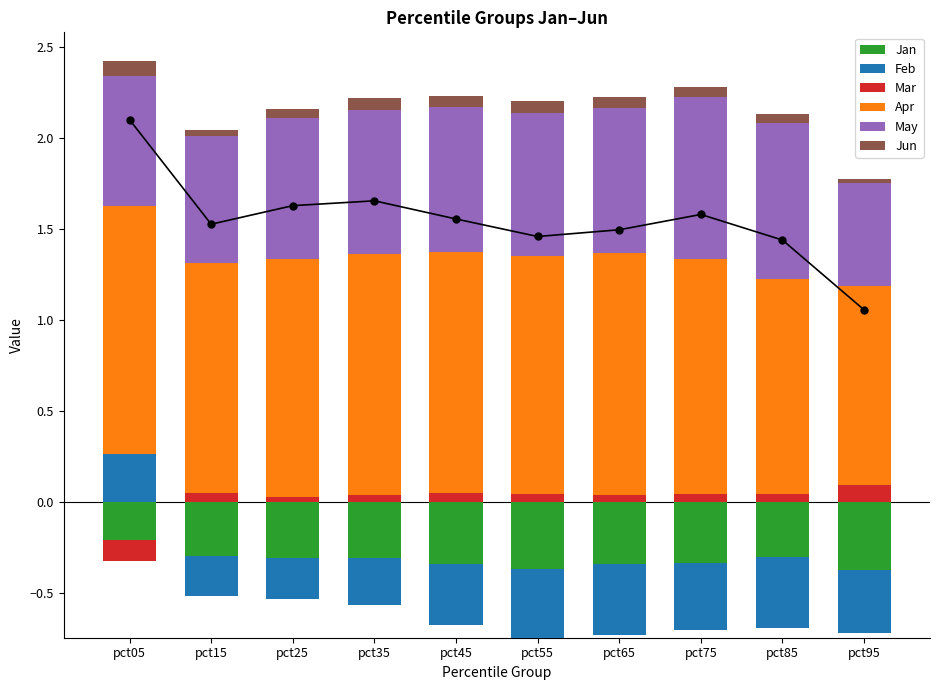

List the labels in order of Apr value, largest first.

pct05, pct65, pct45, pct35, pct25, pct55, pct75, pct15, pct85, pct95